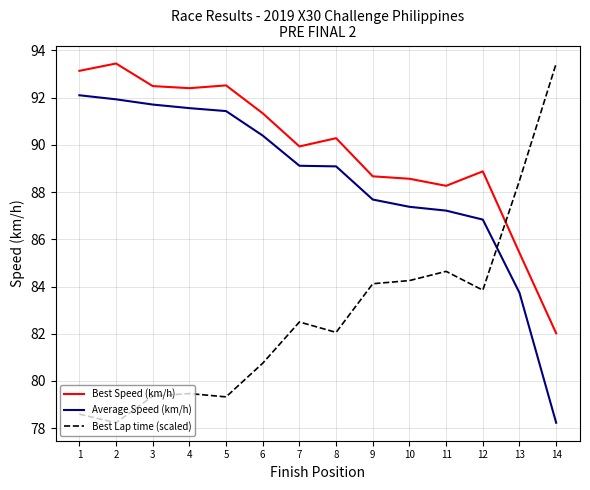

Where is Best Lap time (scaled) nearest to the value 85?

11